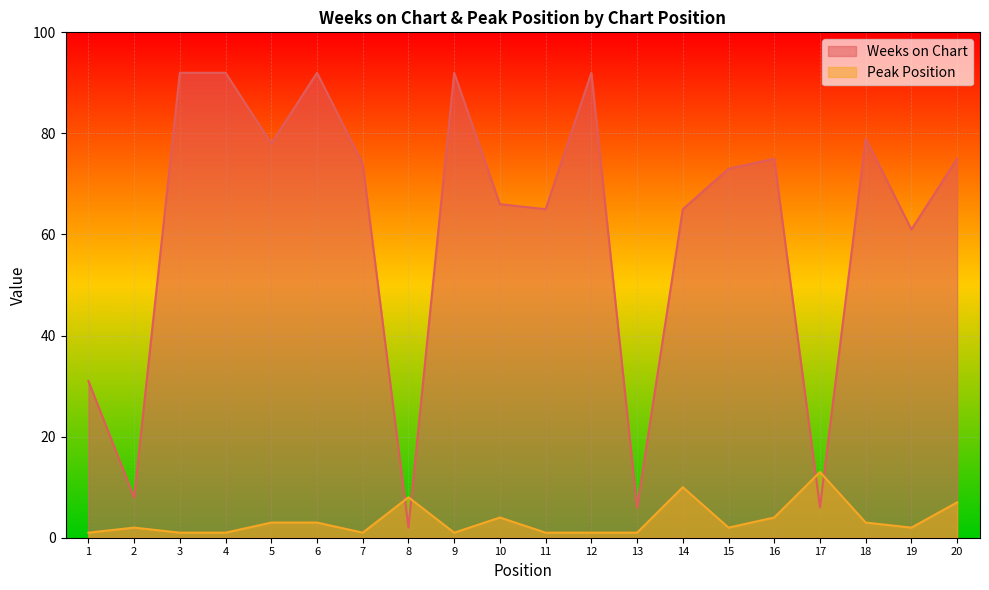

True or false: Weeks on Chart has a value of 10 at 13.

False